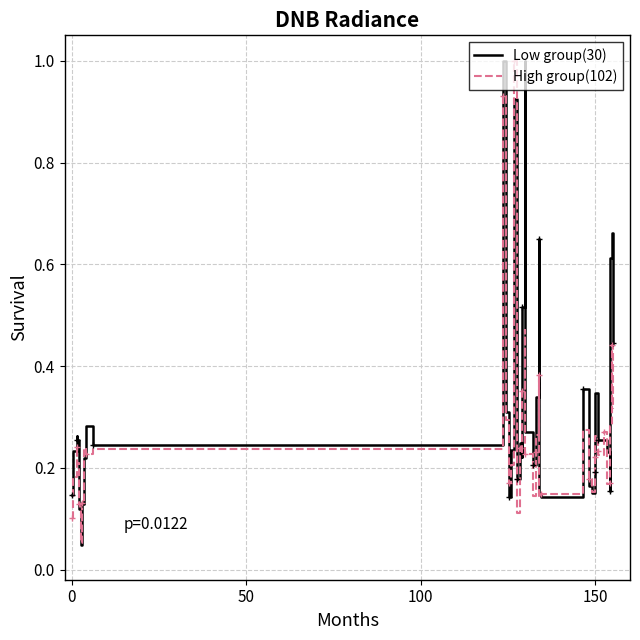

Rank the series by their average value, from lowest to highest.

High group(102), Low group(30)